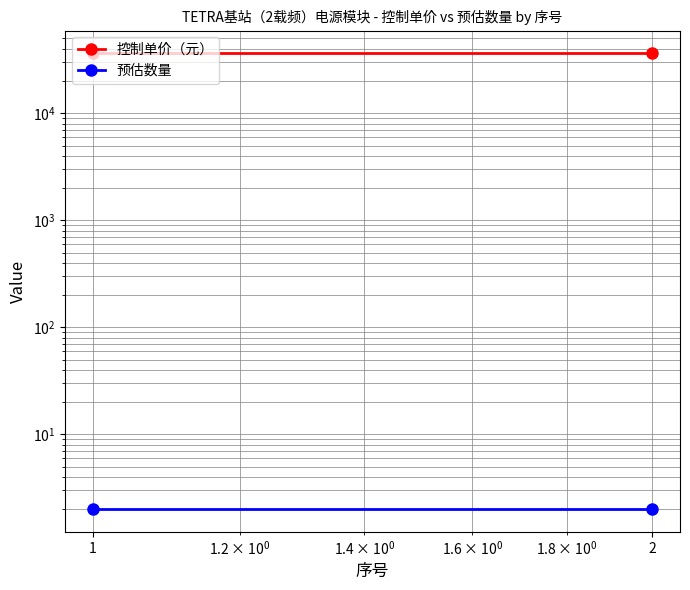

What is the average value of the 控制单价（元） series?

36333.3